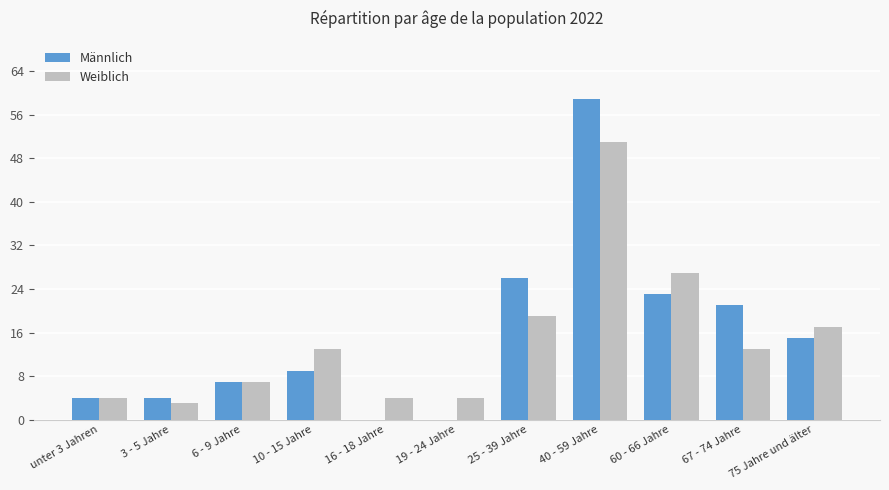

Is the value of Männlich at 6 - 9 Jahre greater than the value of Weiblich at 10 - 15 Jahre?

No